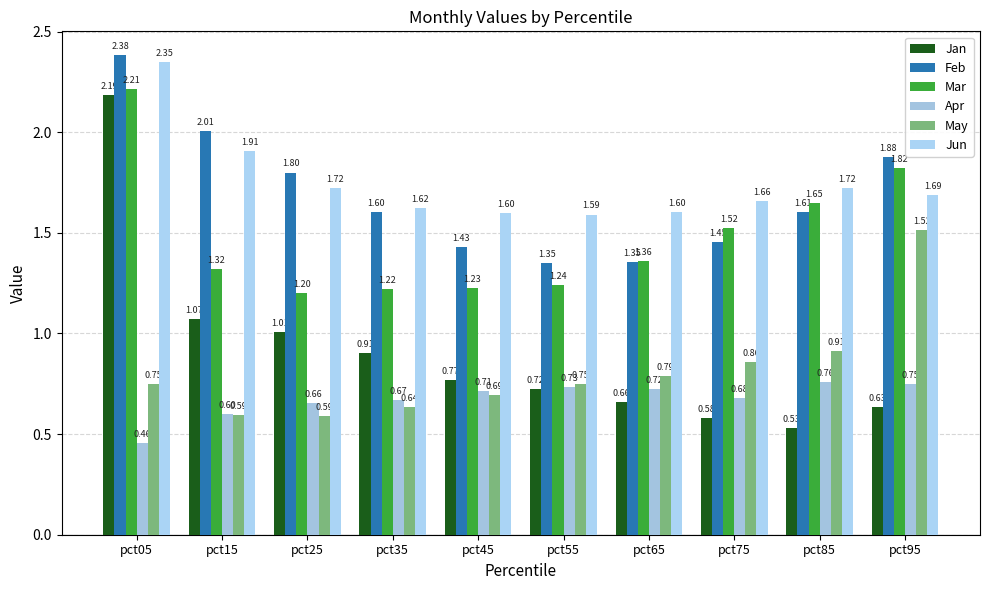

Which category has the lowest value across all series?

pct05